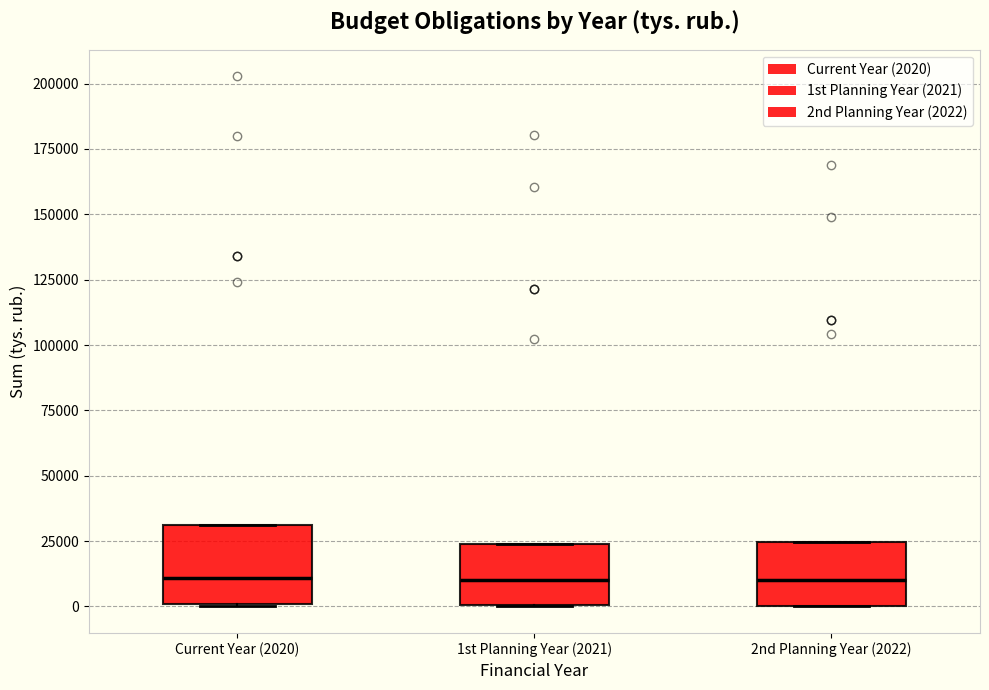

Reading left to right, read every box against the y-axis: the position of its median line, the range the box covers, and the ends of its whiskers. The values are not printed on the chart, so give them approximately, as read against the axis.

Current Year (2020): median 10000, box 0 to 30000, whiskers 0 to 30000
1st Planning Year (2021): median 10000, box 0 to 25000, whiskers 0 to 25000
2nd Planning Year (2022): median 10000, box 0 to 25000, whiskers 0 to 25000